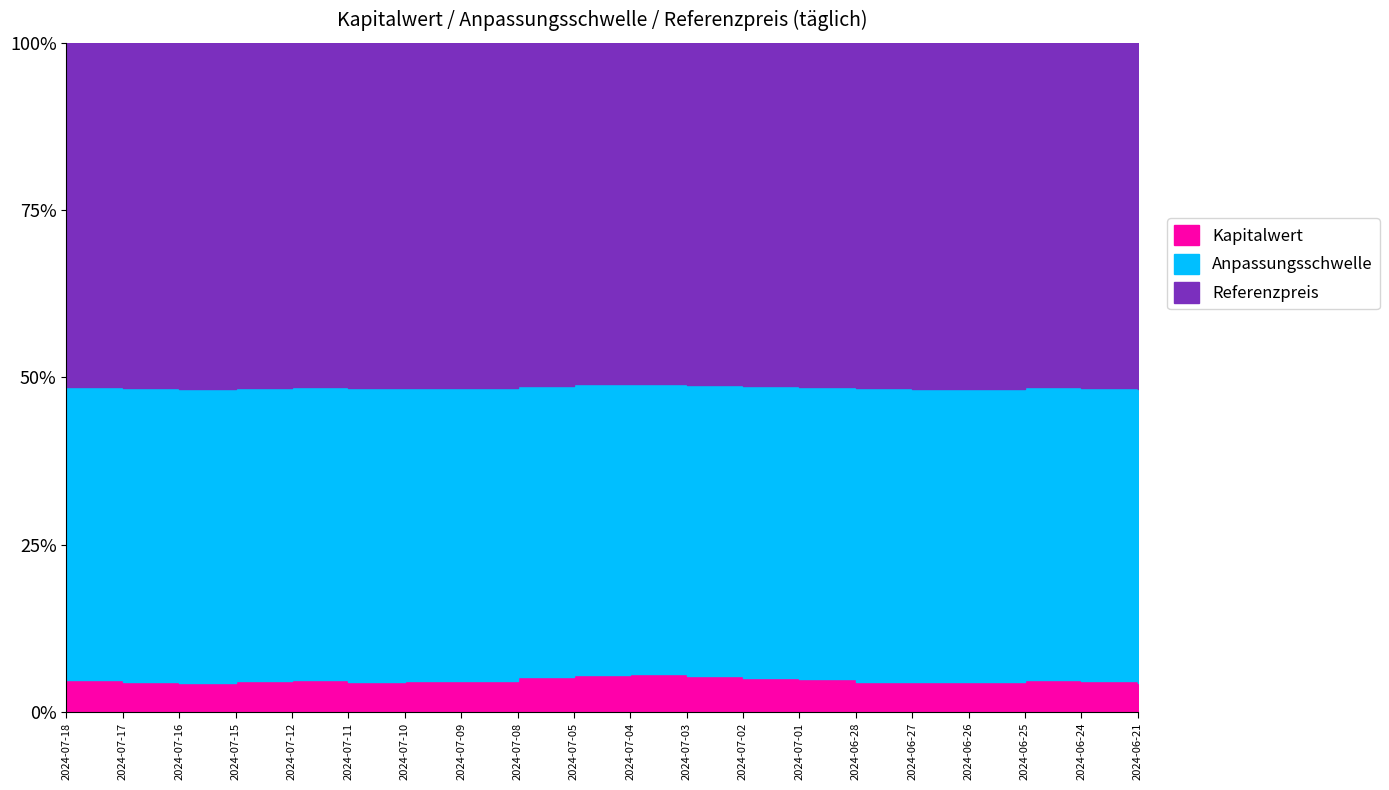

Which has a higher value, 2024-07-18 or 2024-06-21?

2024-07-18